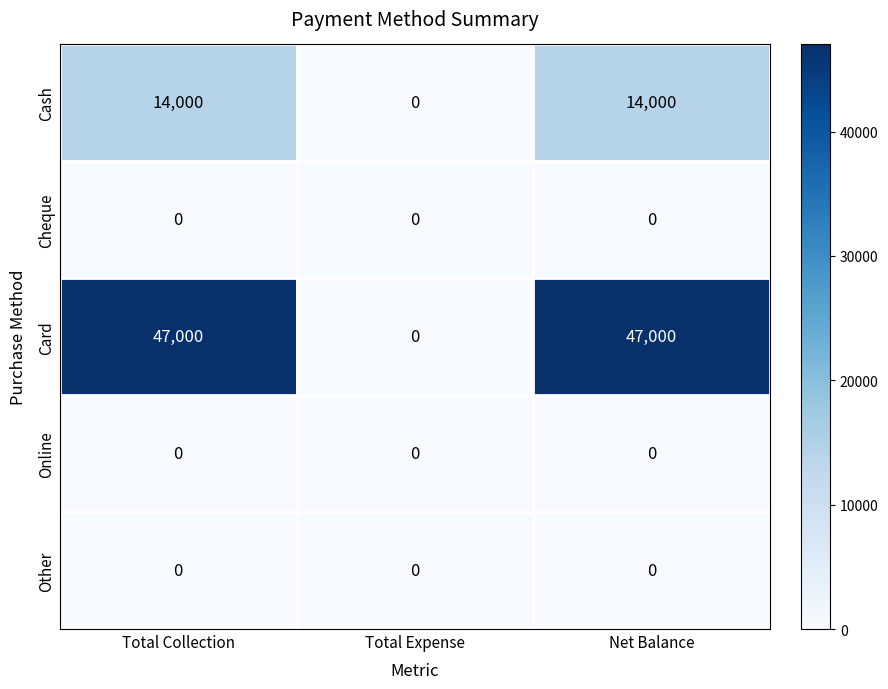

Reading left to right, extract all data points from this chart.

Cash: 14000	0	14000
Cheque: 0	0	0
Card: 47000	0	47000
Online: 0	0	0
Other: 0	0	0